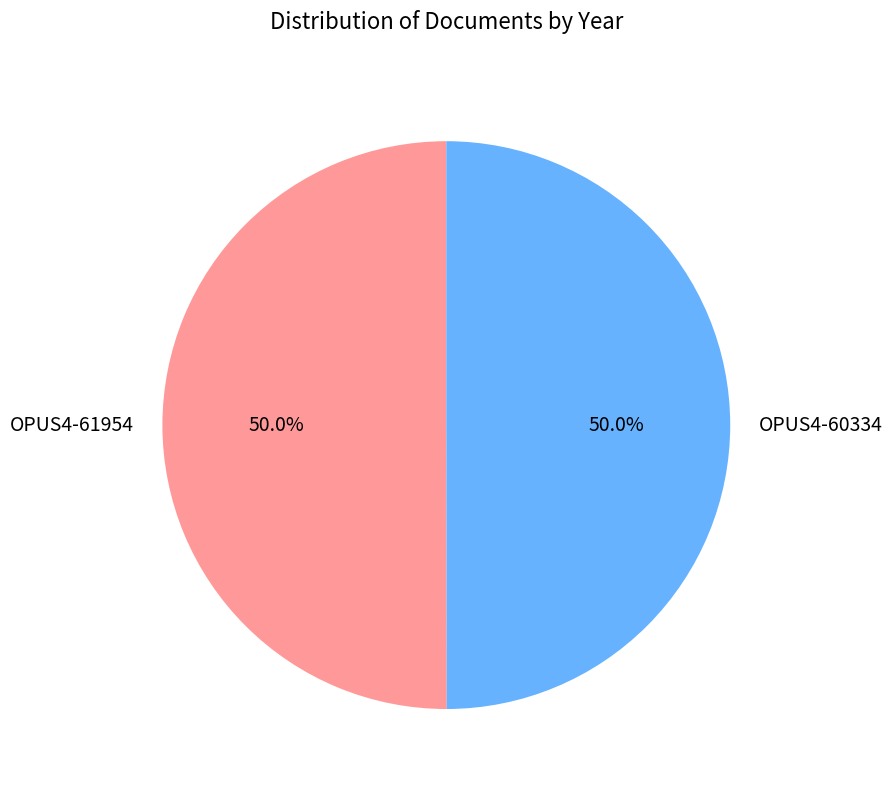

To the nearest percent, what is the combined percentage of OPUS4-61954 and OPUS4-60334?

100%